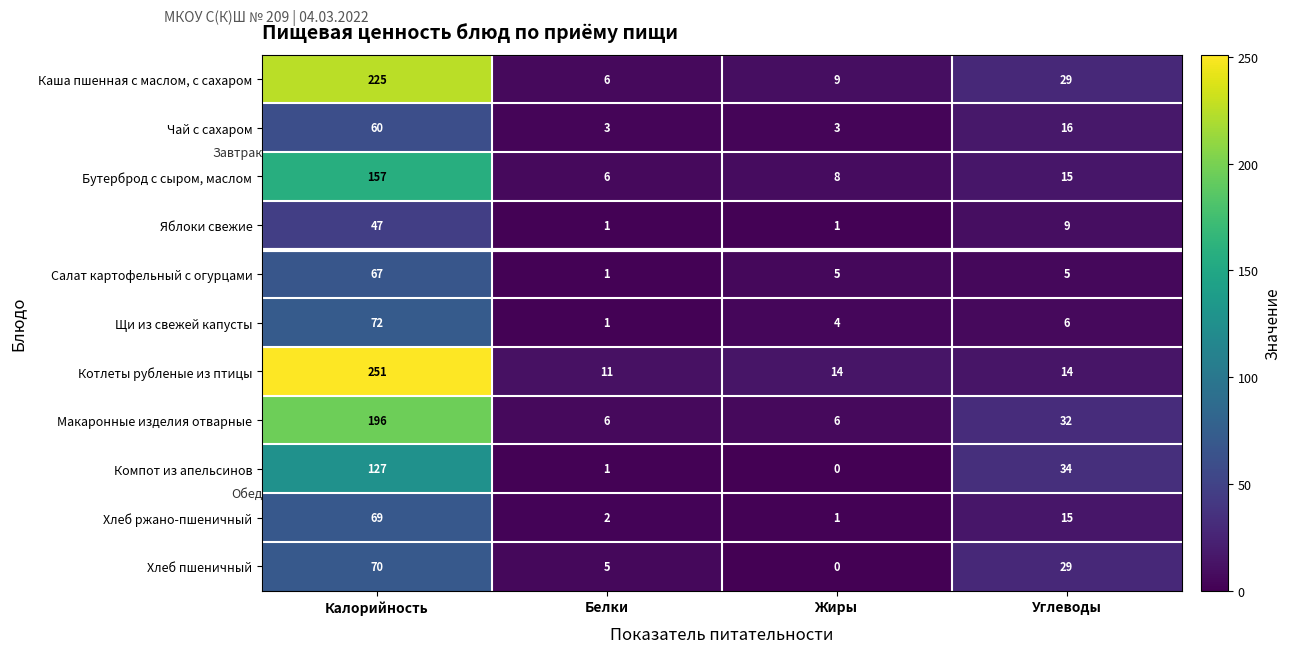

Which series has the largest range (max minus min)?

Котлеты рубленые из птицы